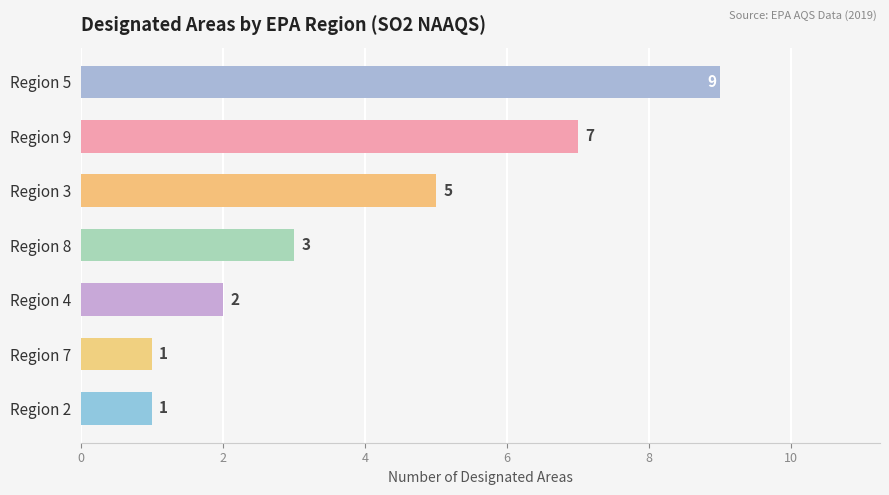

What is the average value?

4